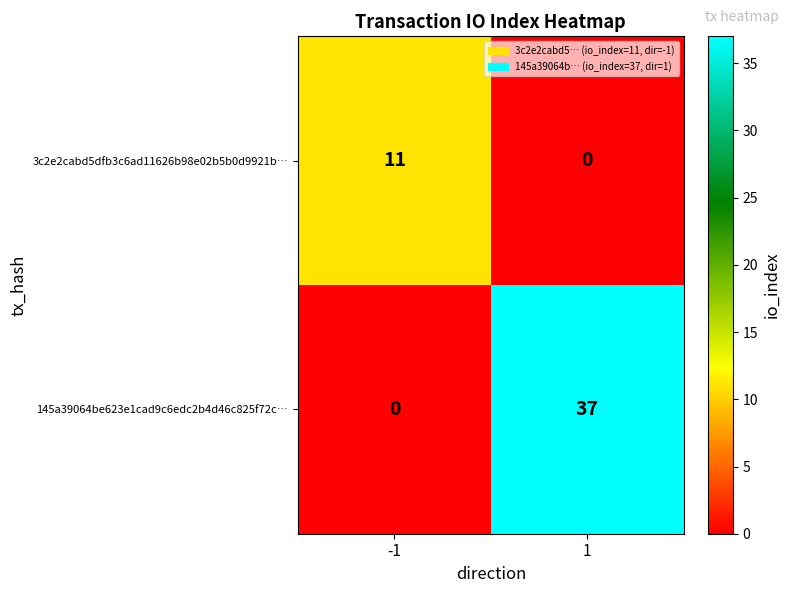

Reading left to right, list all the values displayed in this chart.

3c2e2cabd5dfb3c6ad11626b98e02b5b0d9921b…: -1=11	1=0
145a39064be623e1cad9c6edc2b4d46c825f72c…: -1=0	1=37